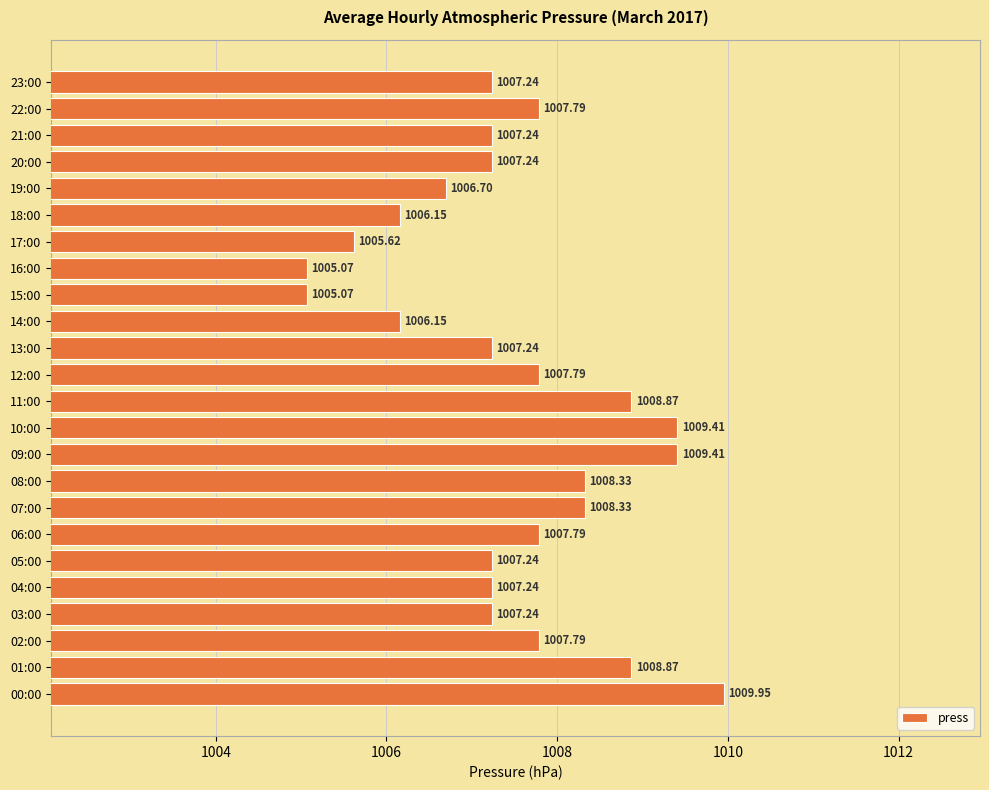

How many bars are there in total?

24